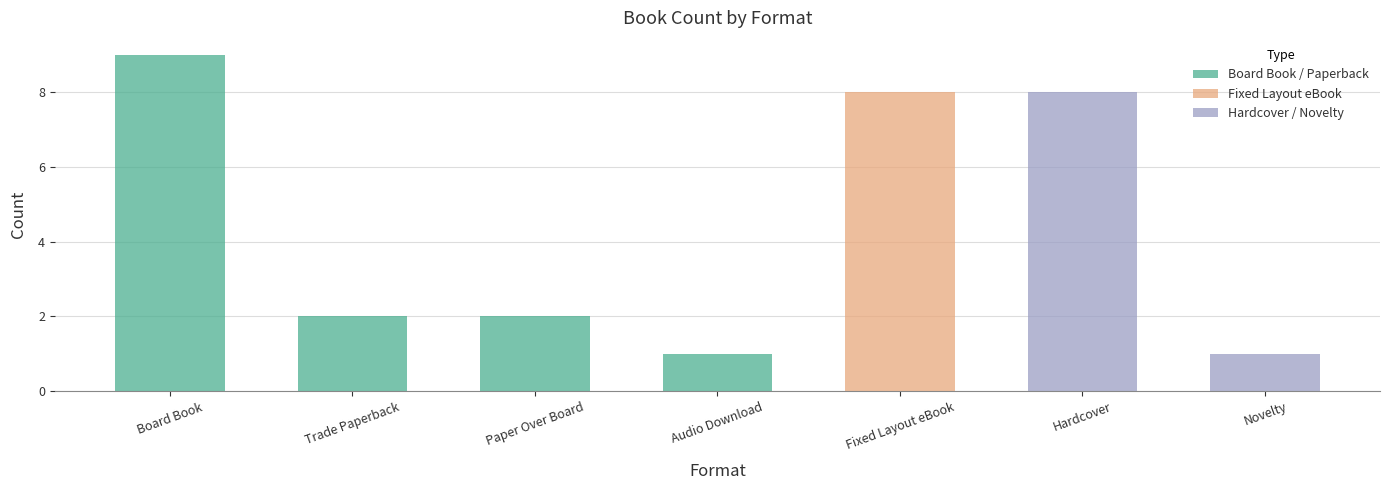

What is the label of the 5th bar from the left?

Fixed Layout eBook